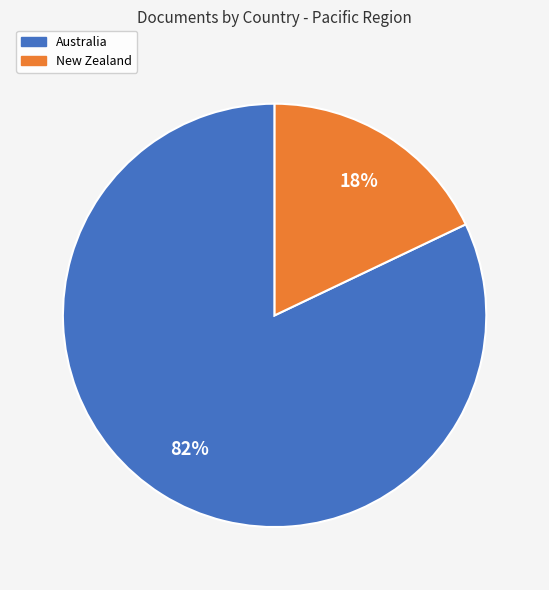

To the nearest percent, what portion does Australia represent?

82%